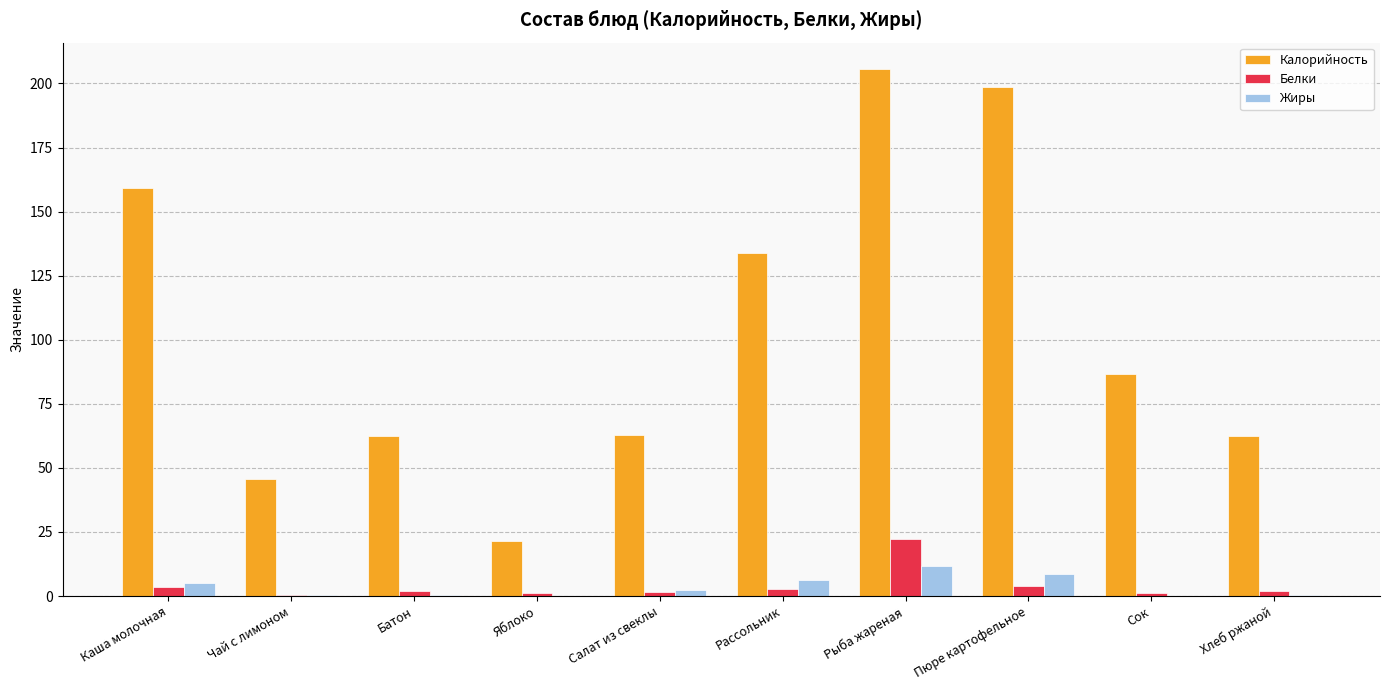

Which series changed the most between Пюре картофельное and Хлеб ржаной?

Калорийность